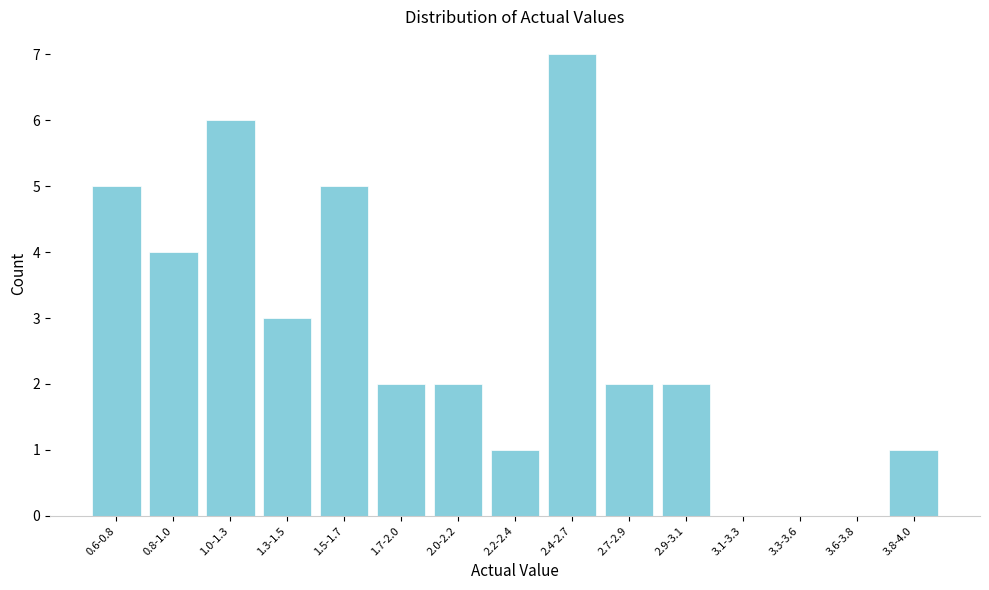

Reading left to right, extract all data points from this chart.

0.6-0.8=5	0.8-1.0=4	1.0-1.3=6	1.3-1.5=3	1.5-1.7=5	1.7-2.0=2	2.0-2.2=2	2.2-2.4=1	2.4-2.7=7	2.7-2.9=2	2.9-3.1=2	3.1-3.3=0	3.3-3.6=0	3.6-3.8=0	3.8-4.0=1